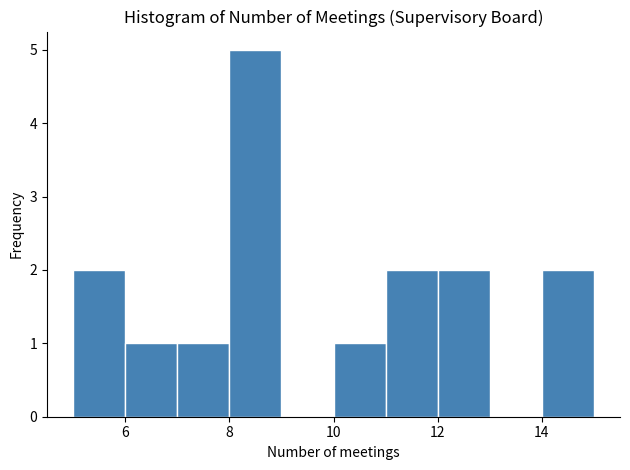

How tall is the bar that spans 10 to 11 on the x-axis? The values are not printed on the chart, so give them approximately, as read against the axis.

1